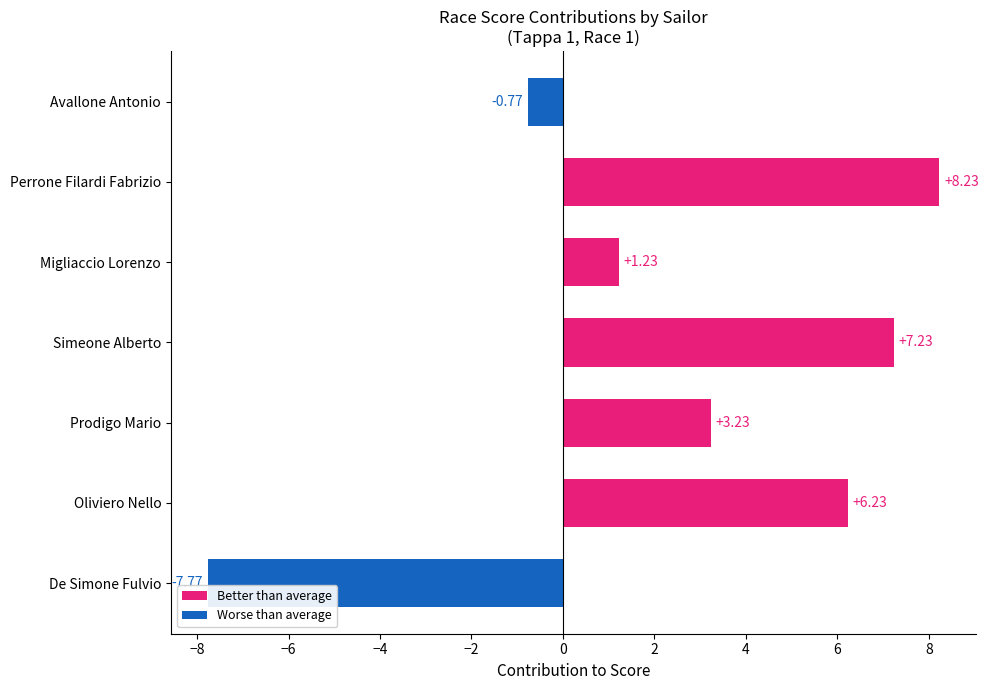

How many values are below zero?

2